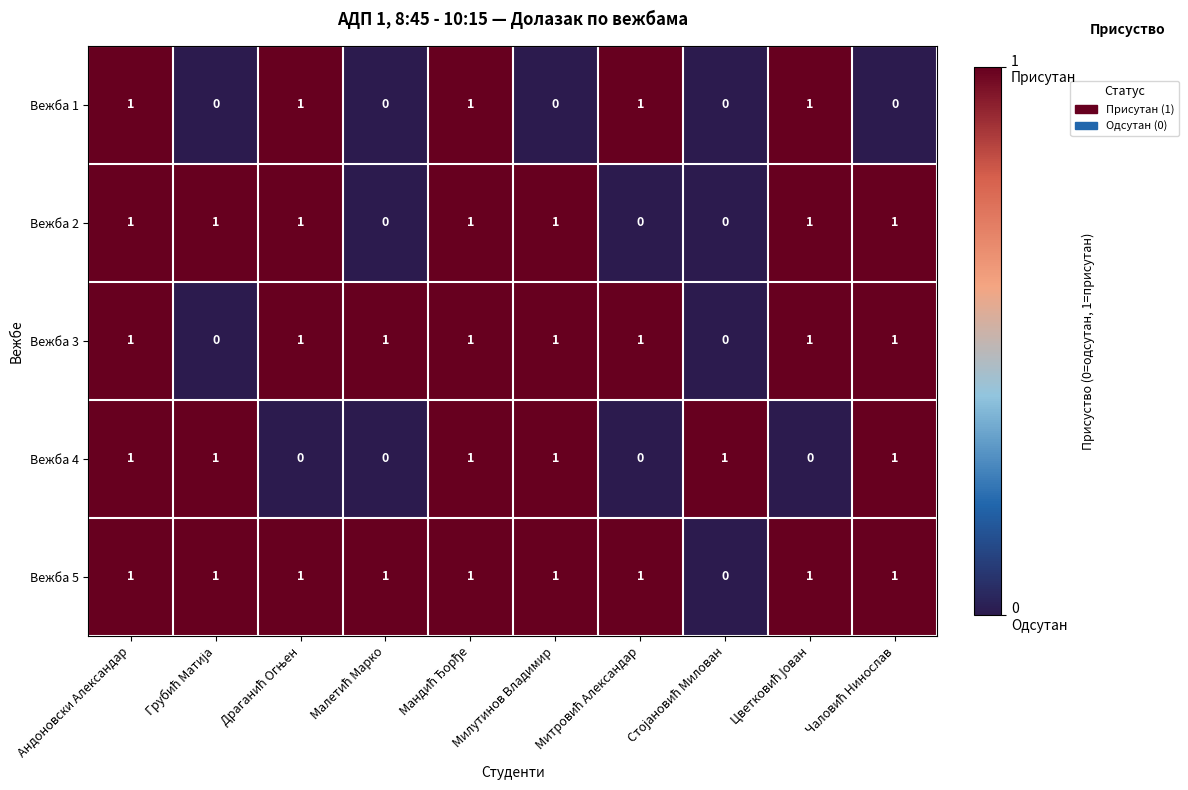

How many Вежба 4 values are between 0 and 1?

10